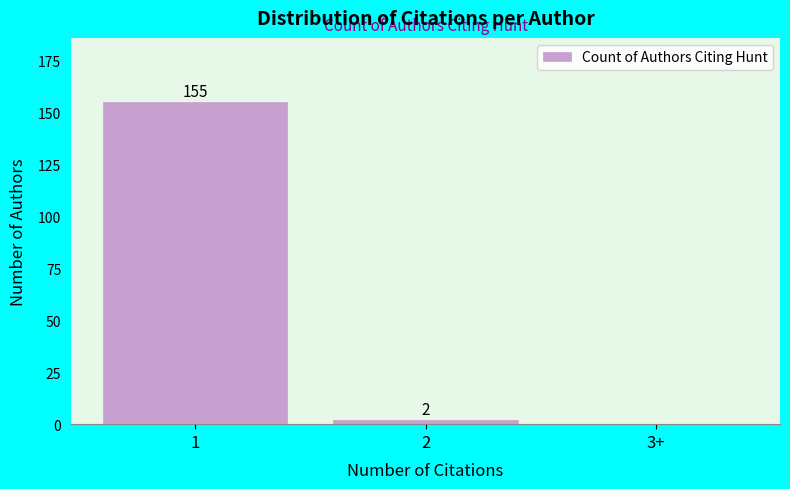

Reading right to left, extract all data points from this chart.

3+=0	2=2	1=155